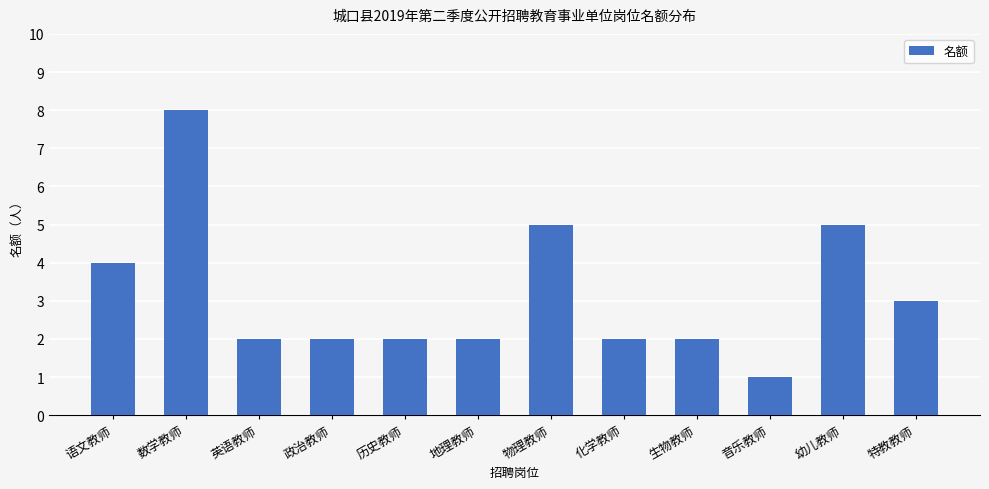

How many distinct data groups are displayed?

1